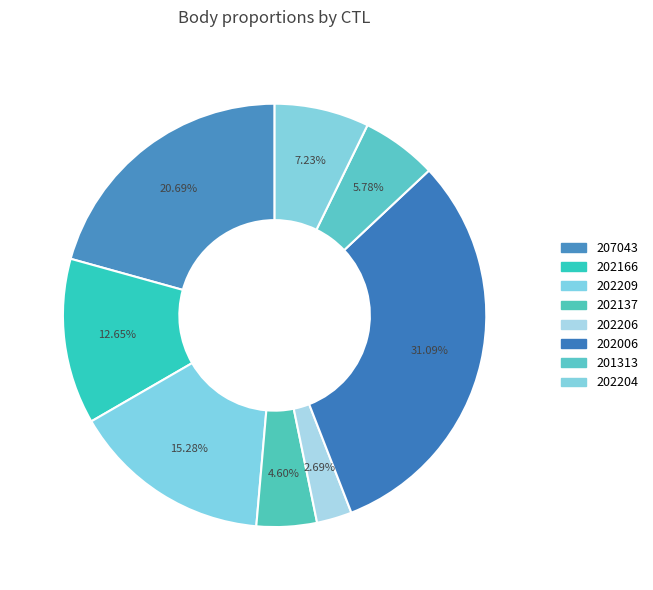

Rank the categories by value from highest to lowest.

202006, 207043, 202209, 202166, 202204, 201313, 202137, 202206